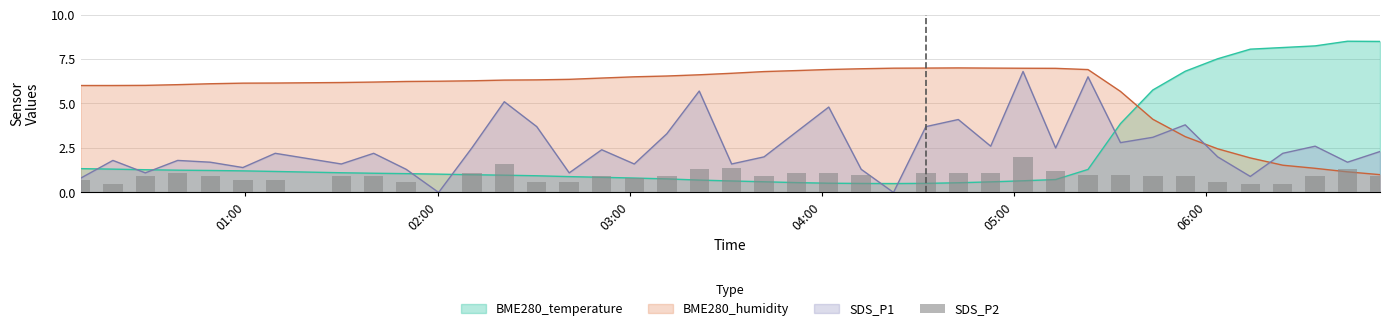

How many bars are there in total?

40